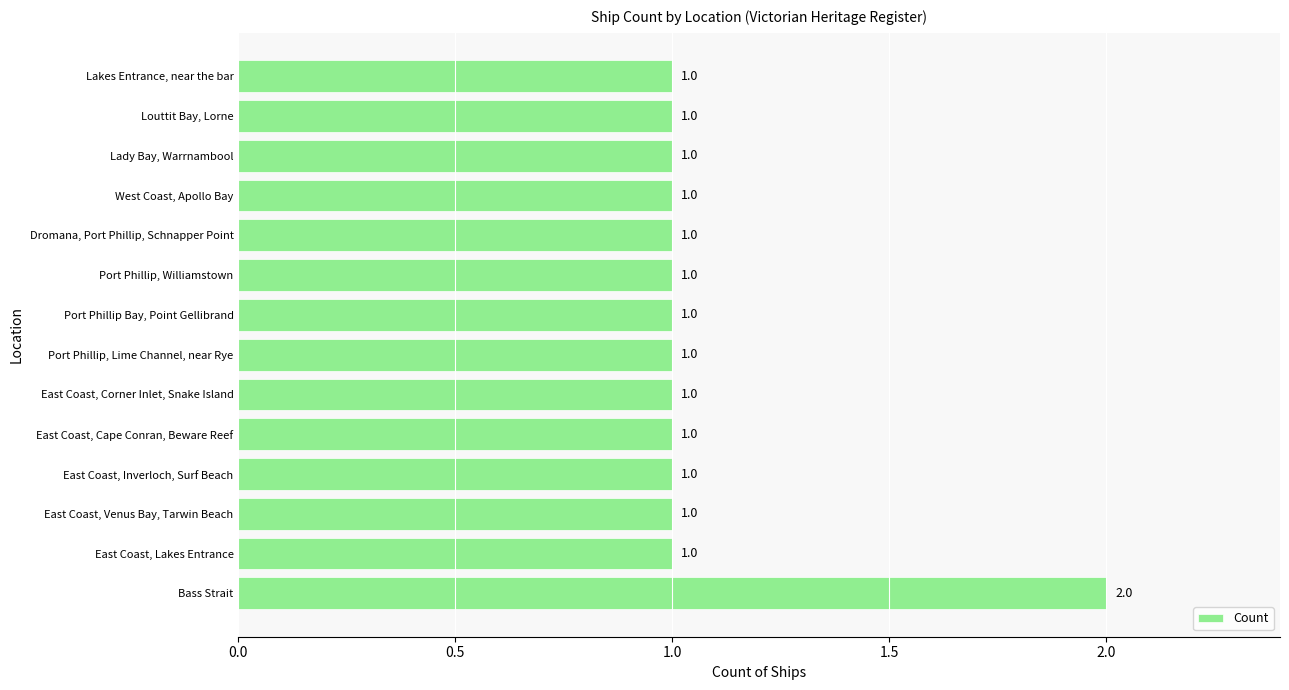

Does the chart contain any negative values?

No